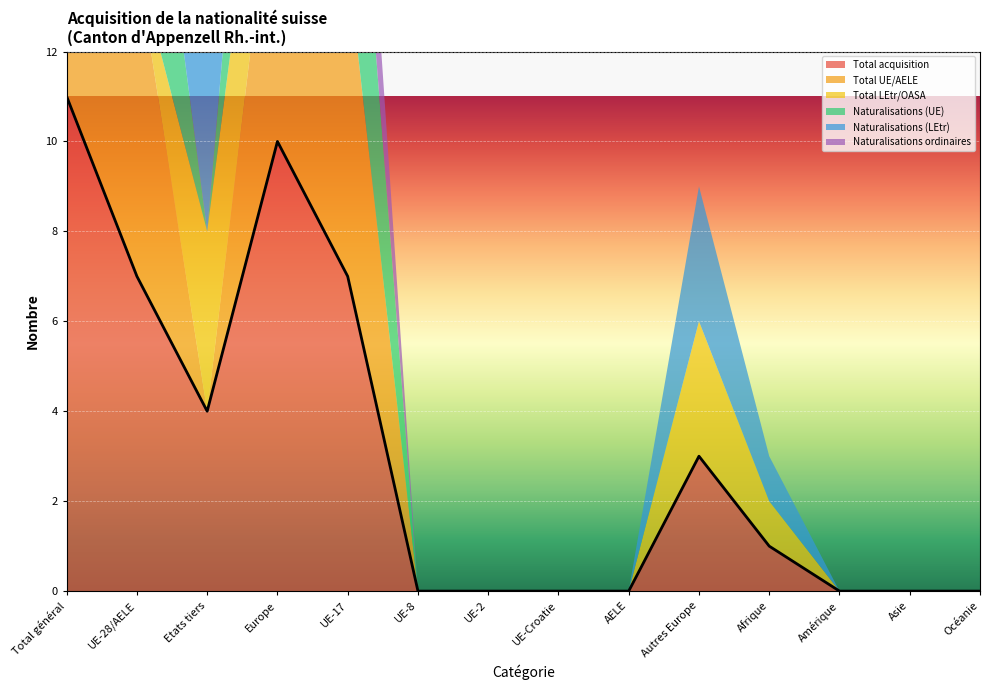

At which category is the sum across all series the highest?

Total général